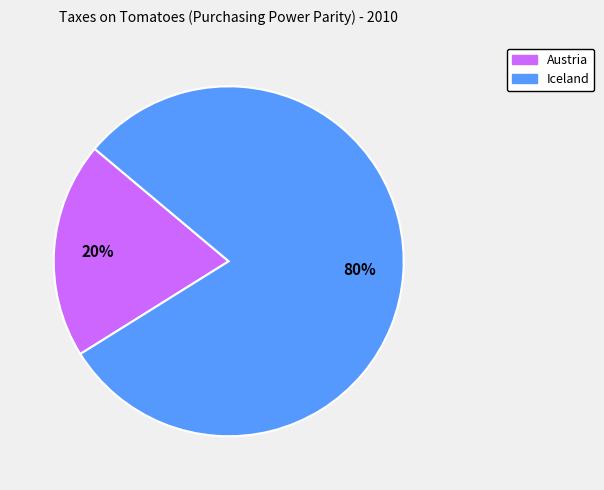

To the nearest percent, what is the average slice percentage?

50%